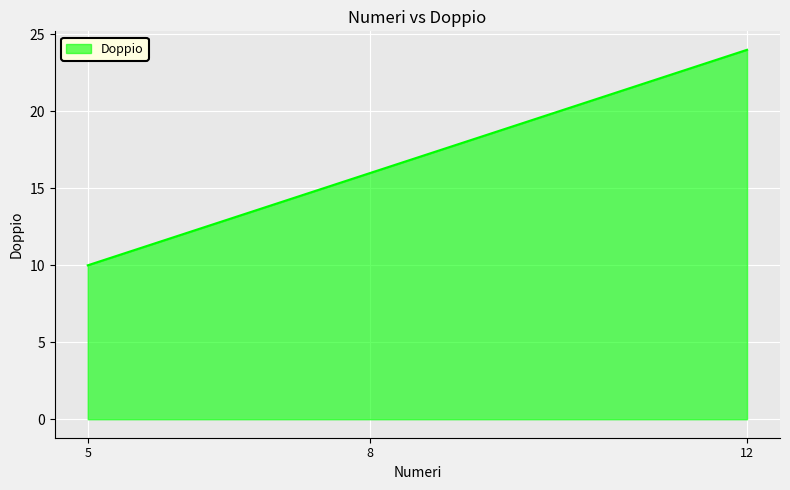

Reading right to left, extract all data points from this chart.

24	16	10